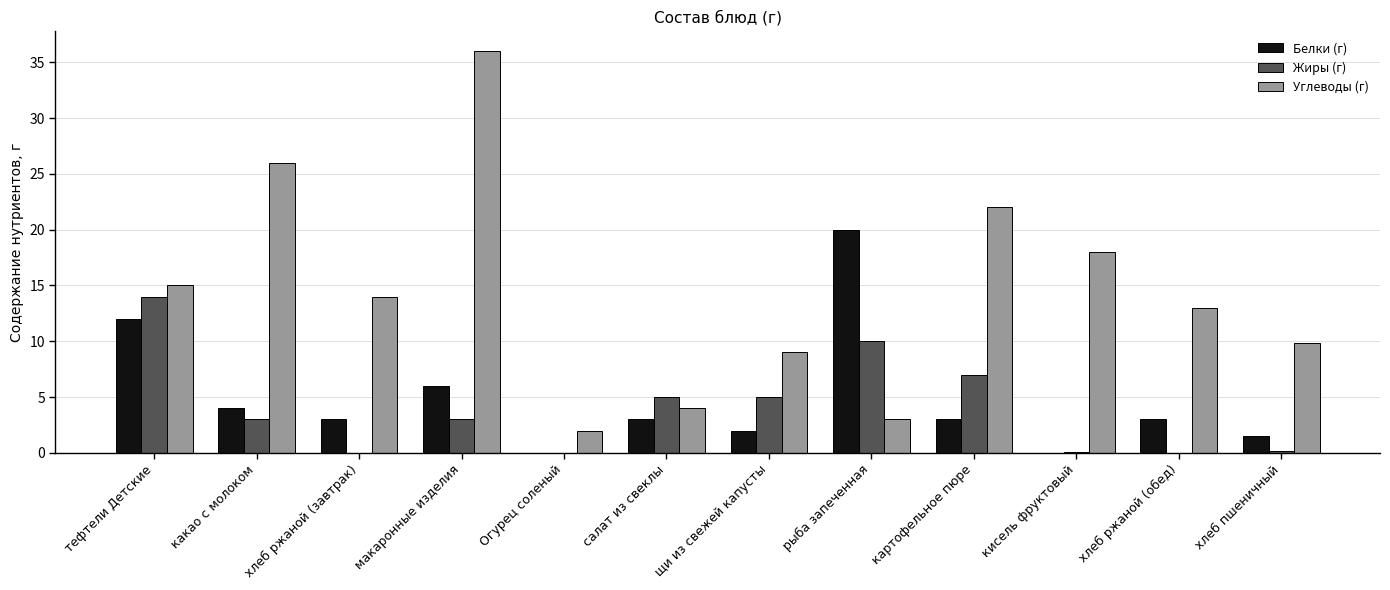

How many data points does each series have?

12